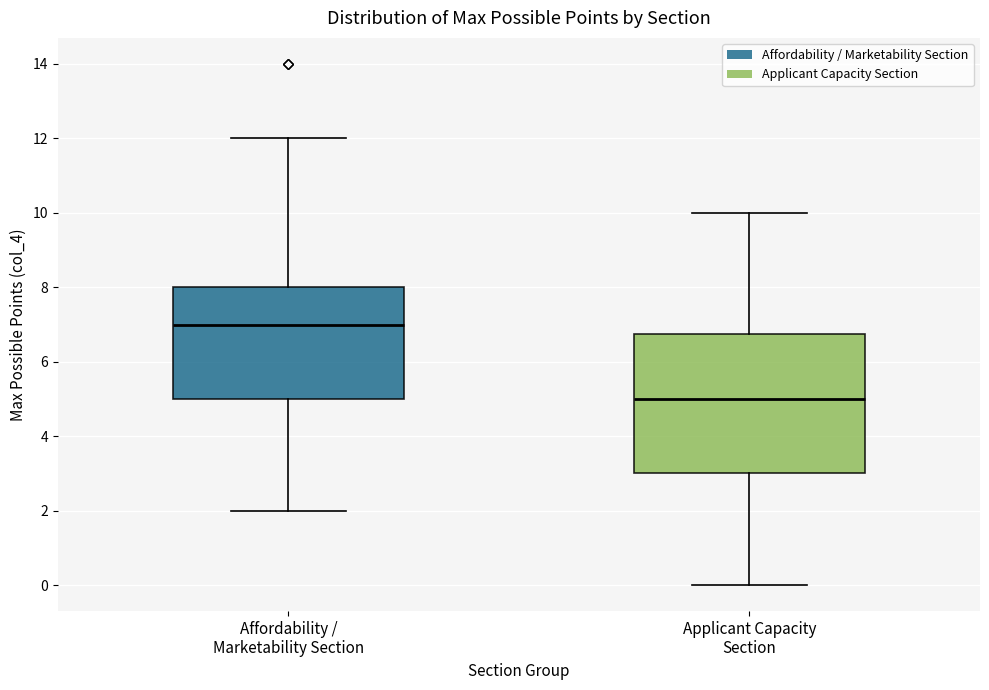

Which box has the highest median line?

Affordability / Marketability Section